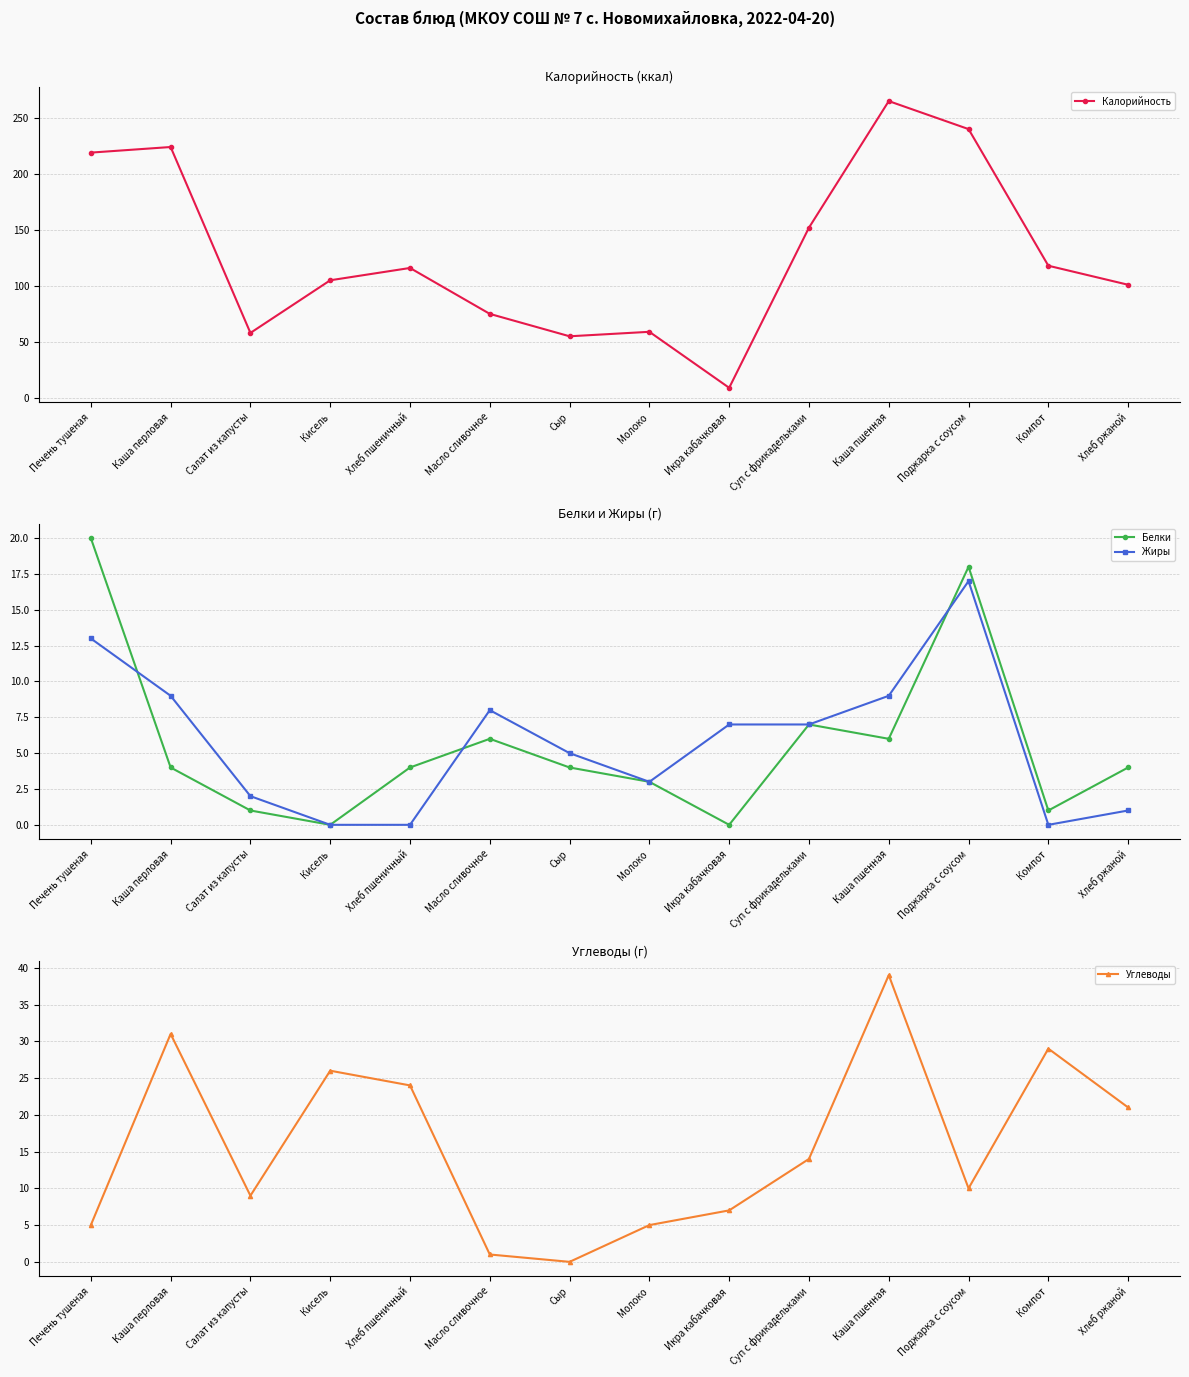

What are all the series names shown in the legend?

Калорийность, Белки, Жиры, Углеводы